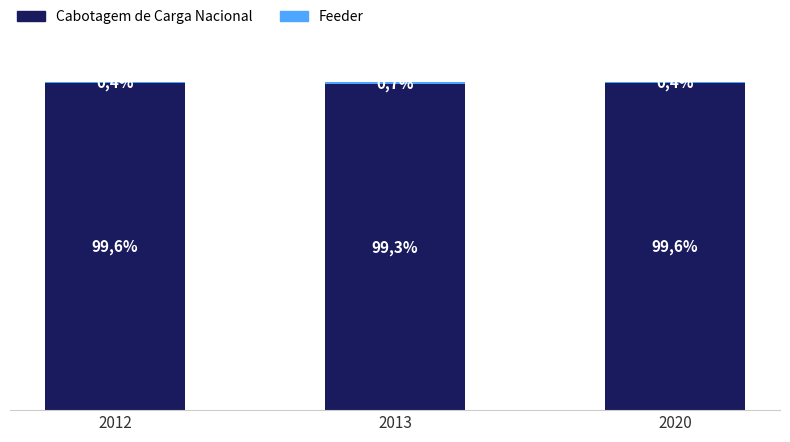

The Cabotagem de Carga Nacional series shows 60.9 at 2020. True or false?

False